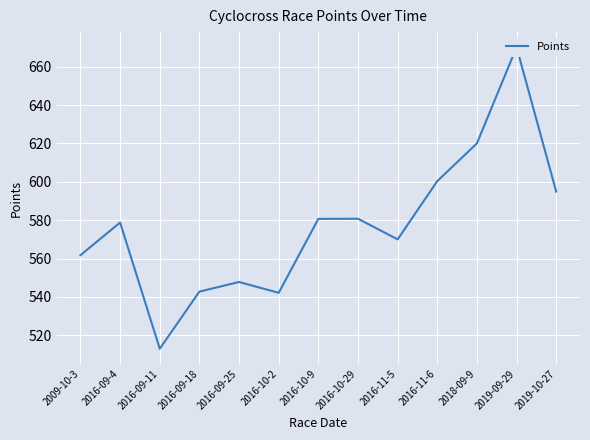

List the labels in order of value, smallest first.

2016-09-11, 2016-10-2, 2016-09-18, 2016-09-25, 2009-10-3, 2016-11-5, 2016-09-4, 2016-10-9, 2016-10-29, 2019-10-27, 2016-11-6, 2018-09-9, 2019-09-29